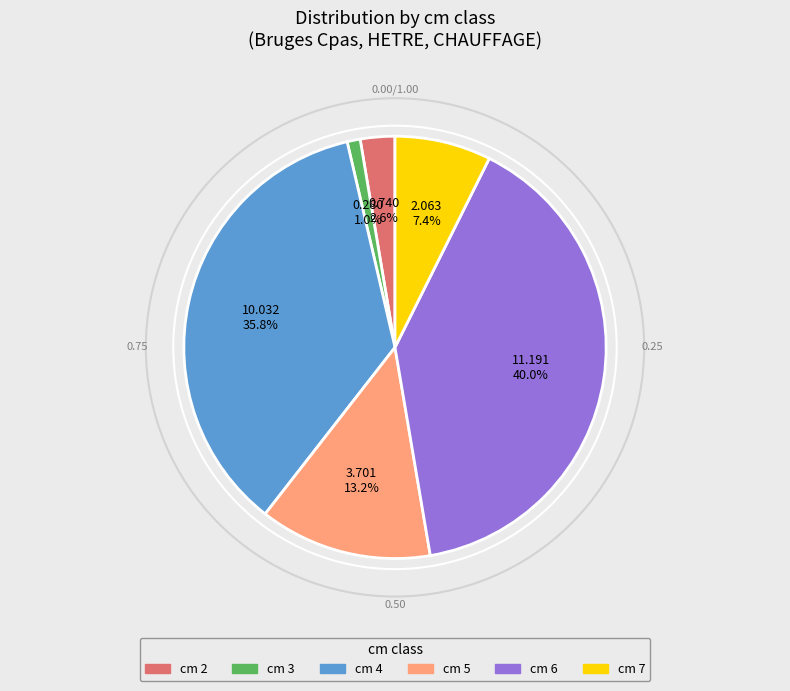

How much of the chart is everything except cm 6?

60.0%